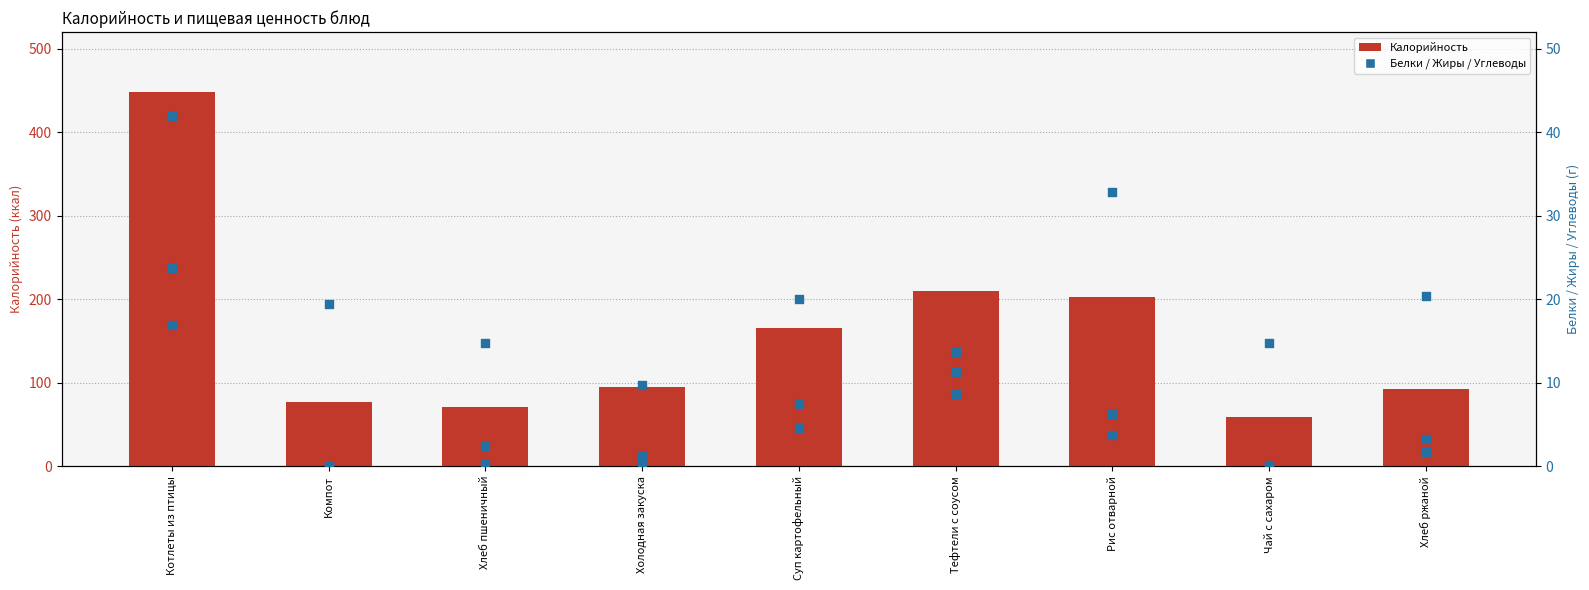

Which series has the largest total across all categories?

Калорийность